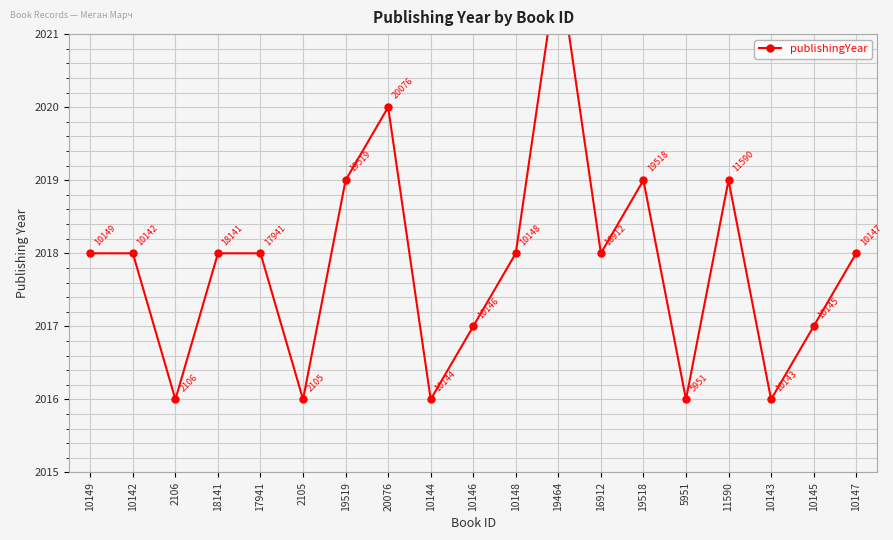

The value at 19464 is 2022. True or false?

True